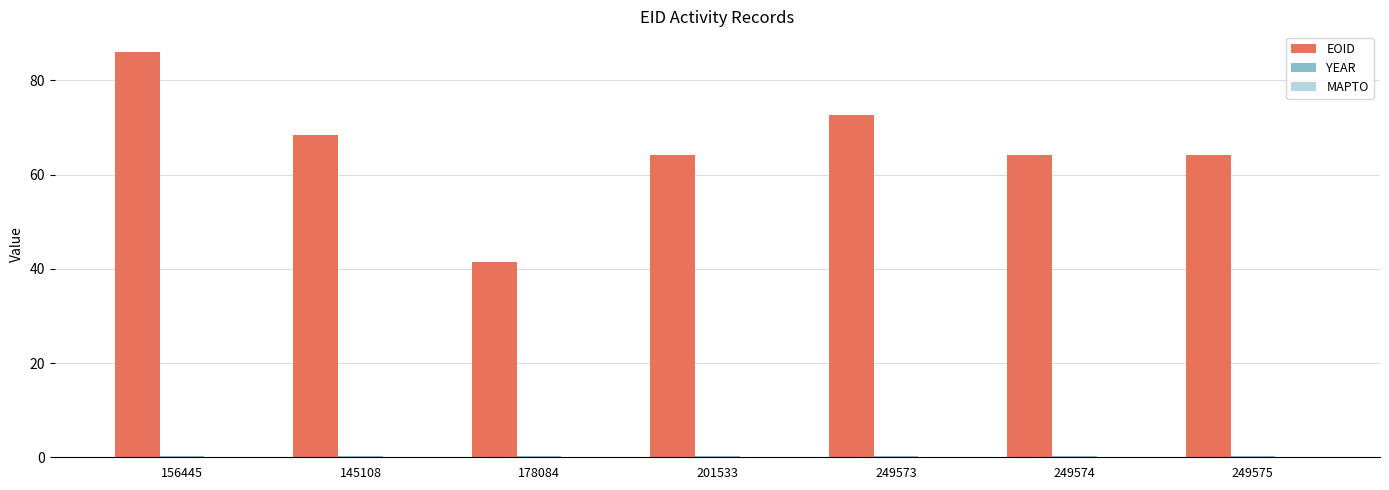

The EOID series shows 38.7 at 249573. True or false?

False